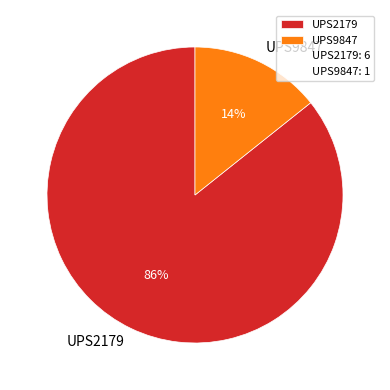

To the nearest percent, what percentage of the pie is UPS9847?

14%